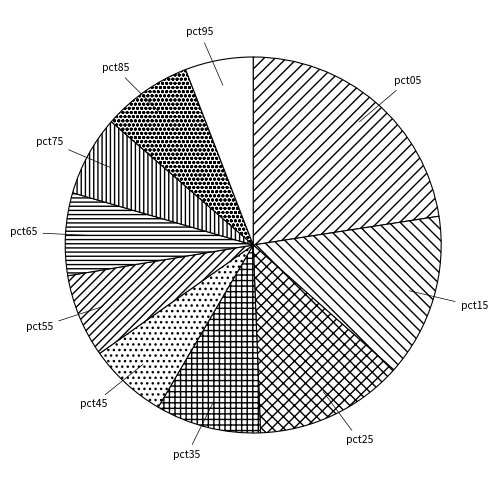

How many segments does this pie chart have?

10